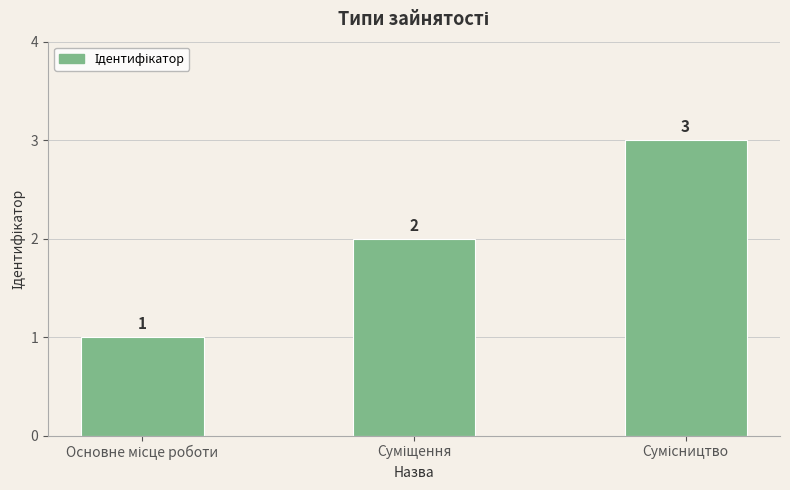

What is the sum of all values?

6